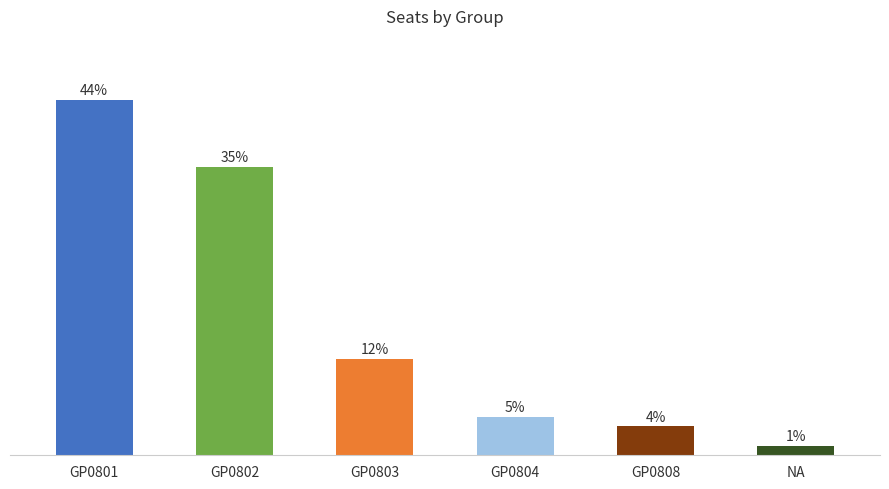

What position from the right is GP0808?

2